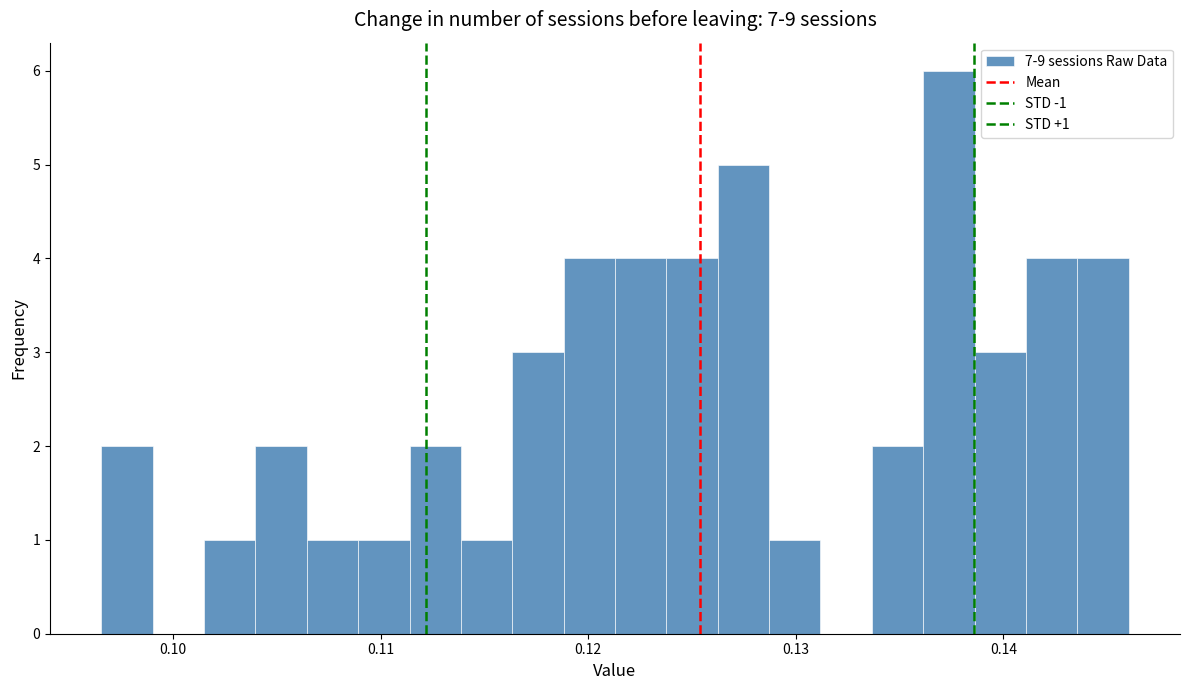

Read against the x-axis, roughly where is the centre of the tallest bar?

0.137